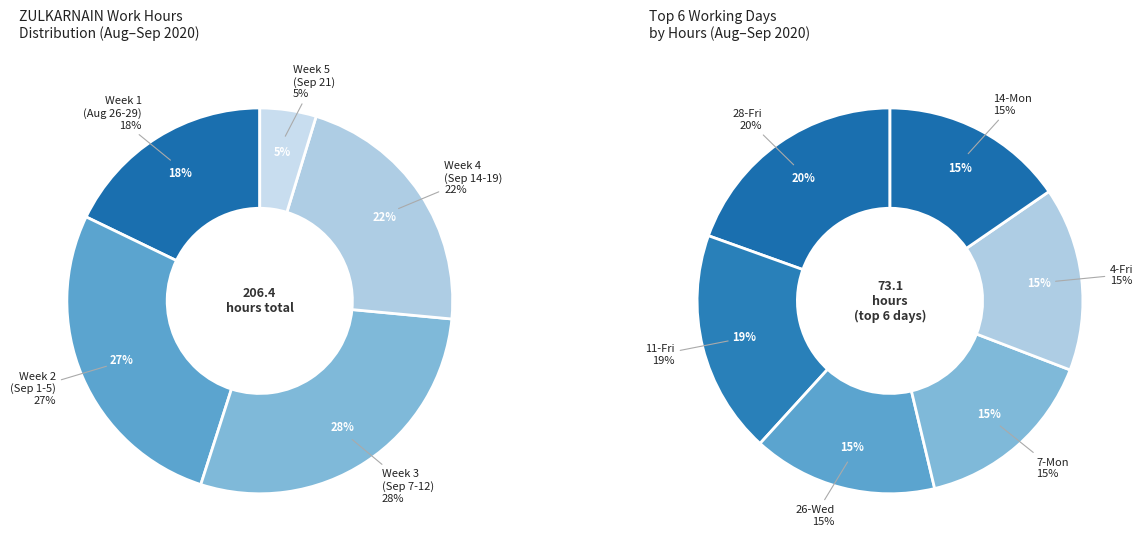

Which category has the biggest portion of the pie?

28-Fri